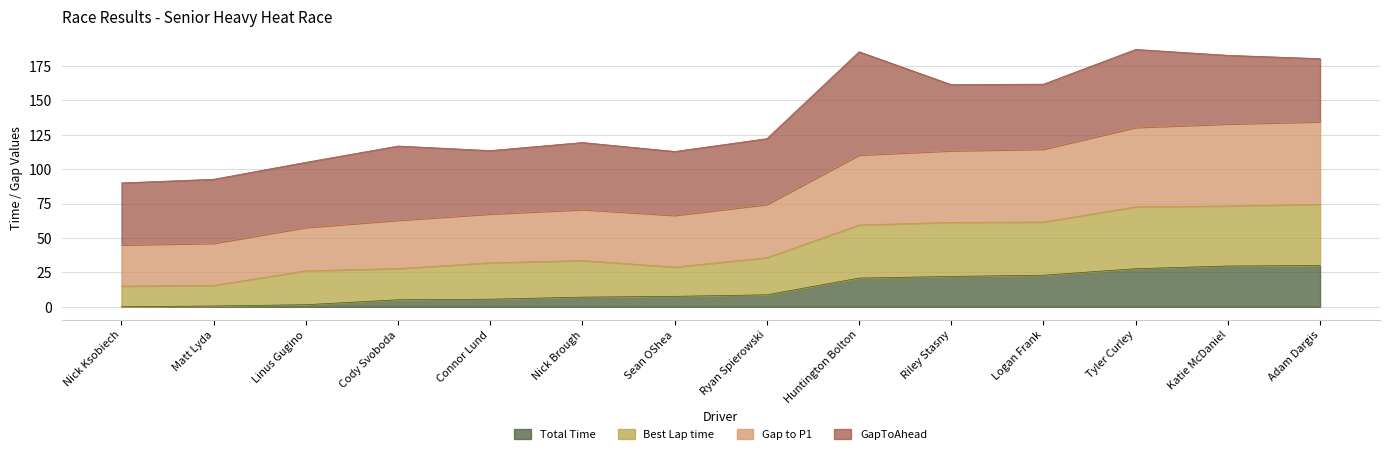

Where does the Total Time series first go above 8?

Ryan Spierowski